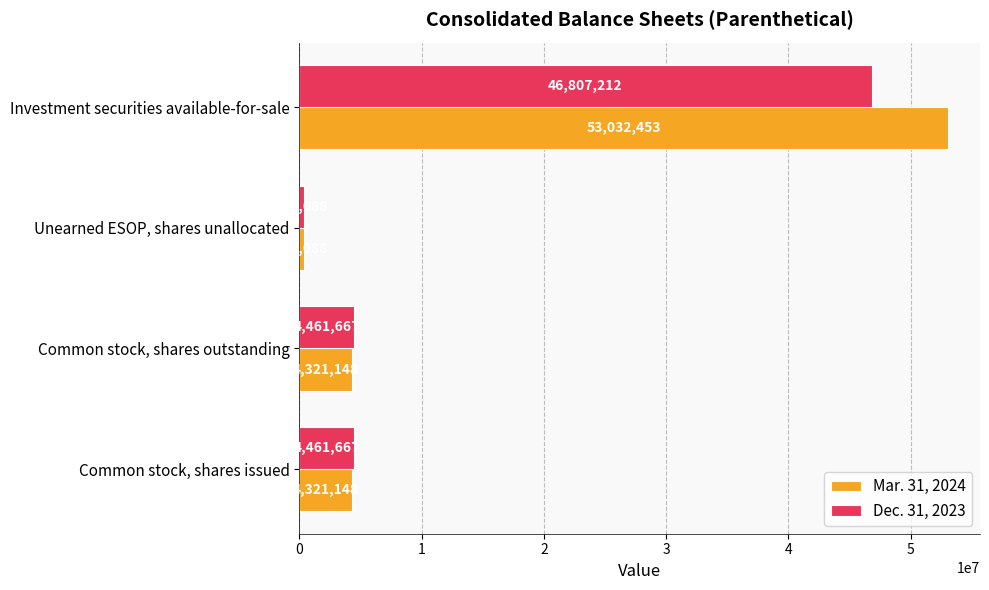

Rank the series by their maximum value, from highest to lowest.

Mar. 31, 2024, Dec. 31, 2023